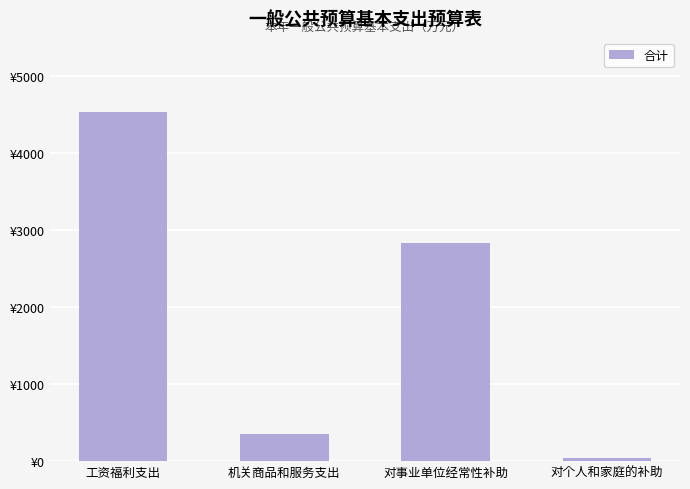

What is the label of the 1st bar from the left?

工资福利支出